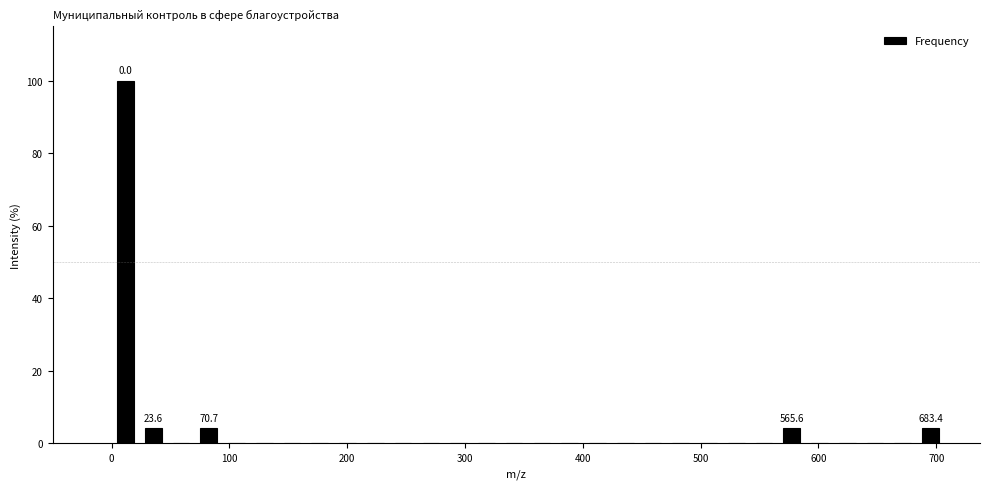

Around what value on the x-axis is the tallest bar? Give the approximate position of its centre, as read against the axis.

10